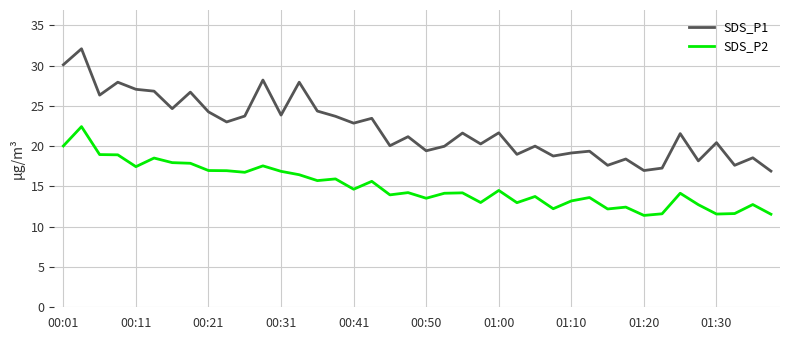

True or false: SDS_P1 and SDS_P2 intersect in this chart.

False